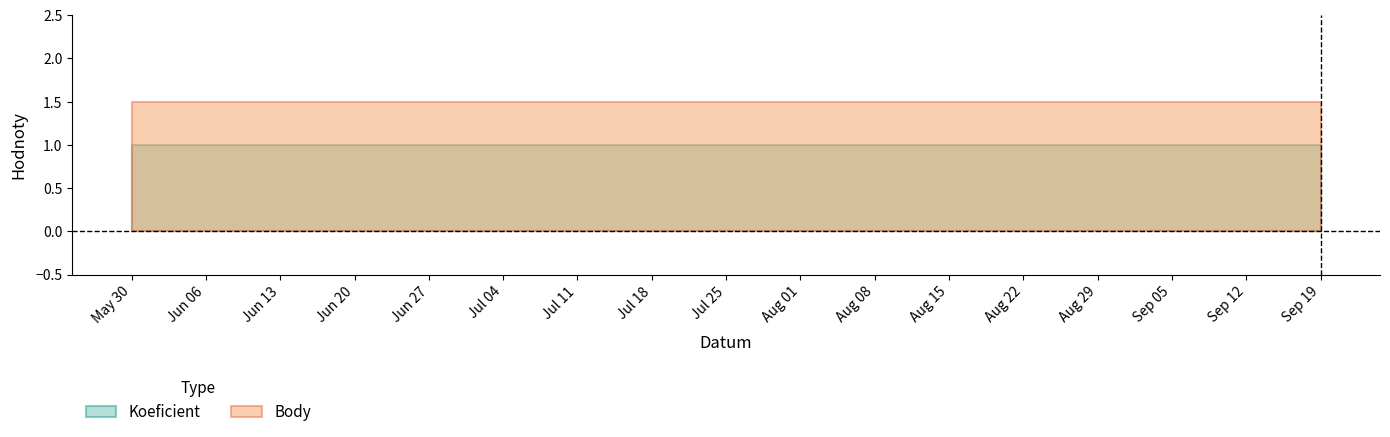

What position from the right is May 30?

3